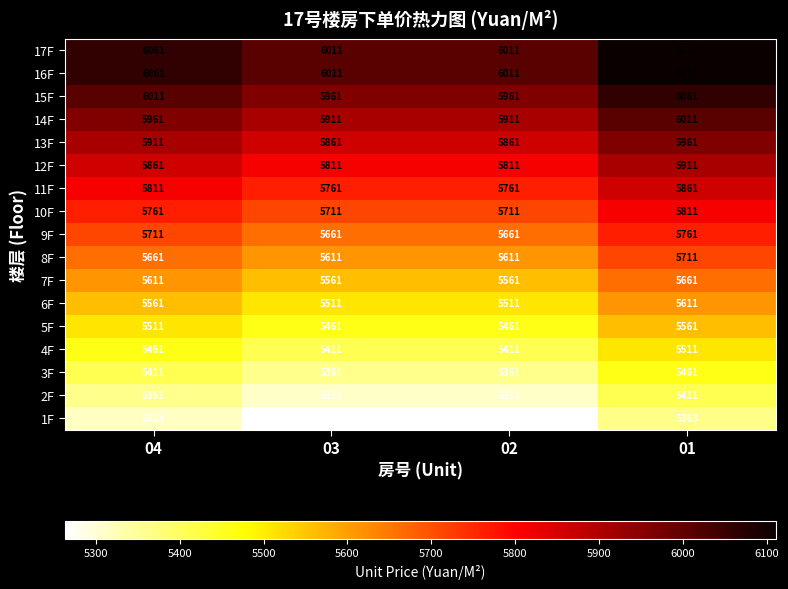

What is the difference between the second highest and minimum values in the 3F series?

50